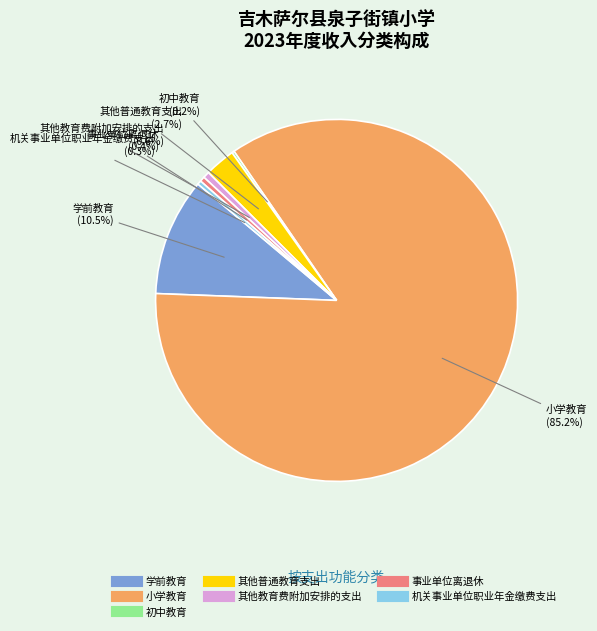

To the nearest percent, what is the difference between the largest and smallest slice percentages?

85%